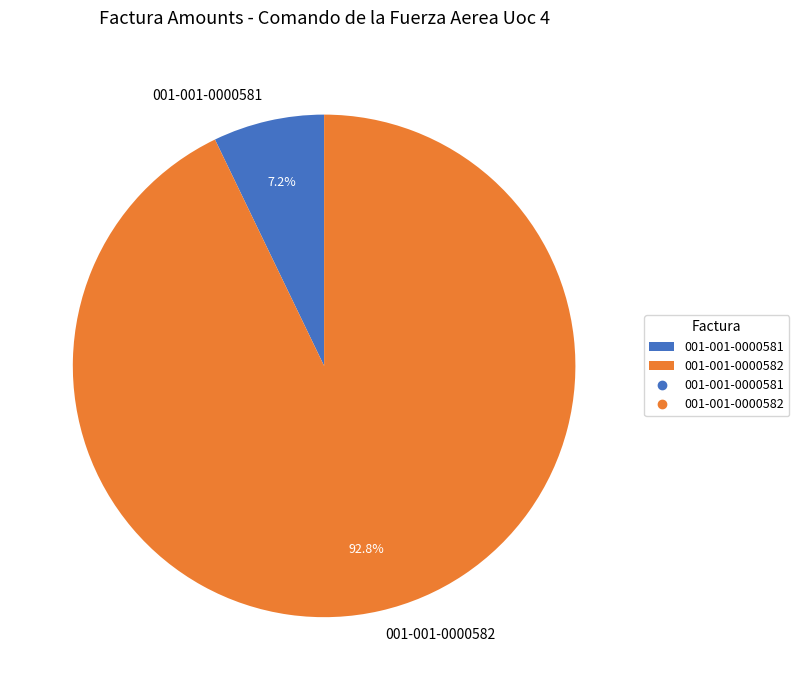

What is the largest slice in the pie chart?

001-001-0000582